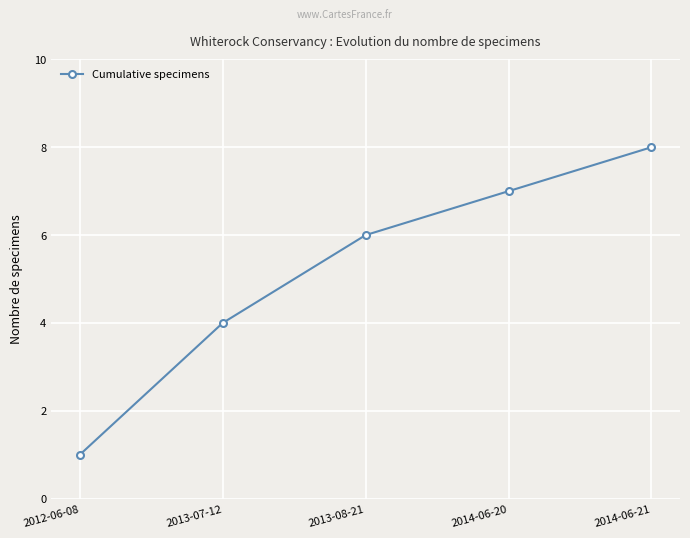

Between 2013-07-12 and 2012-06-08, which is larger?

2013-07-12